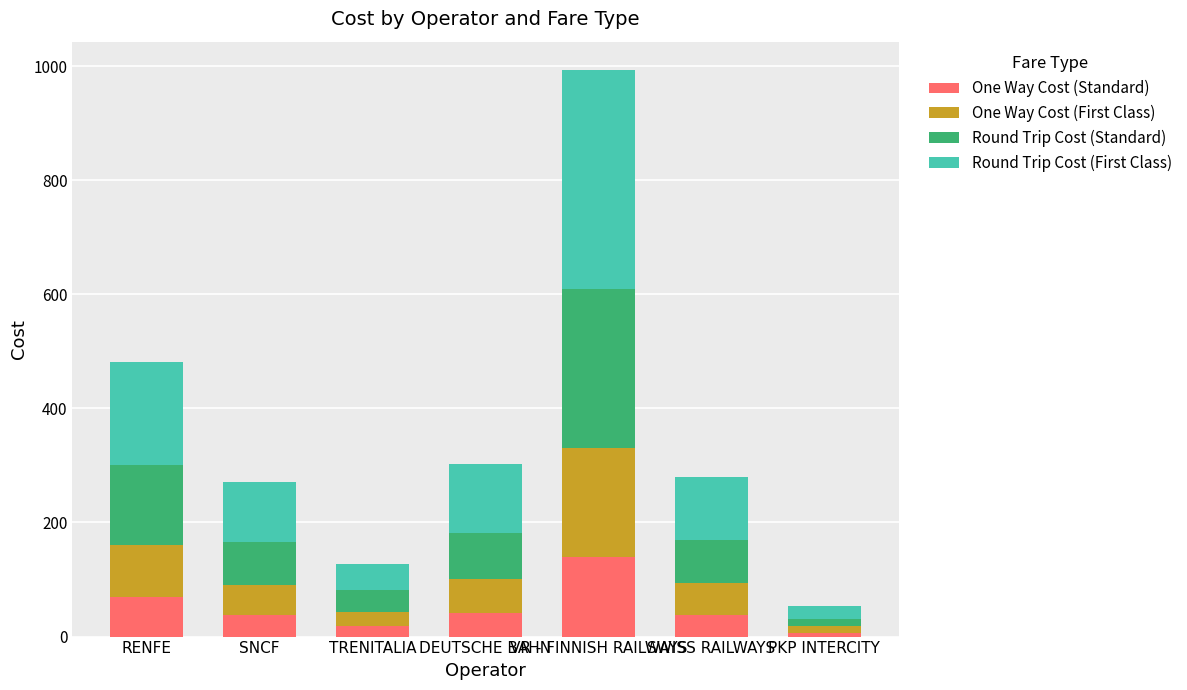

What is the sum of all One Way Cost (Standard) values?

349.9